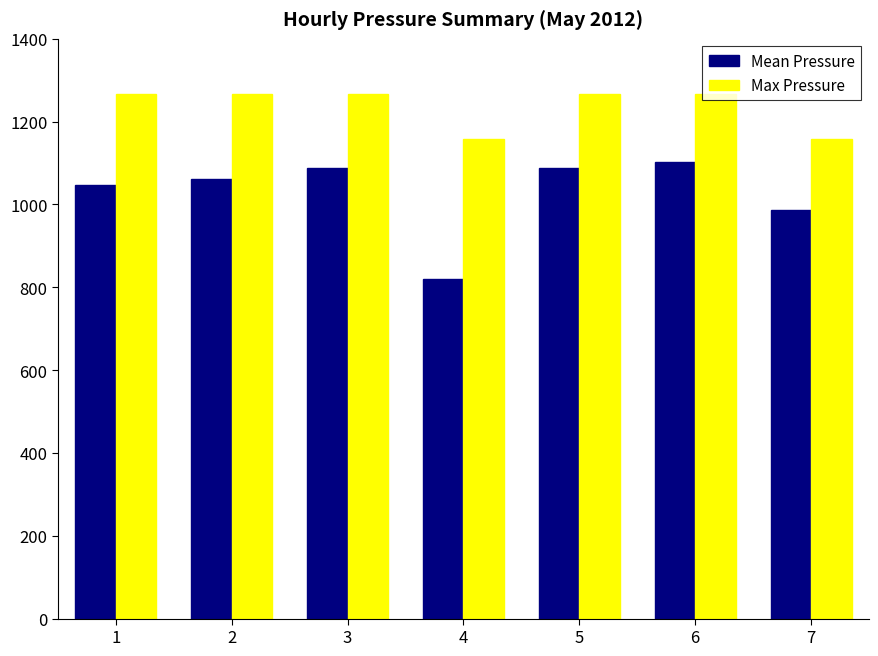

The Mean Pressure series shows 1818.6 at 2. True or false?

False